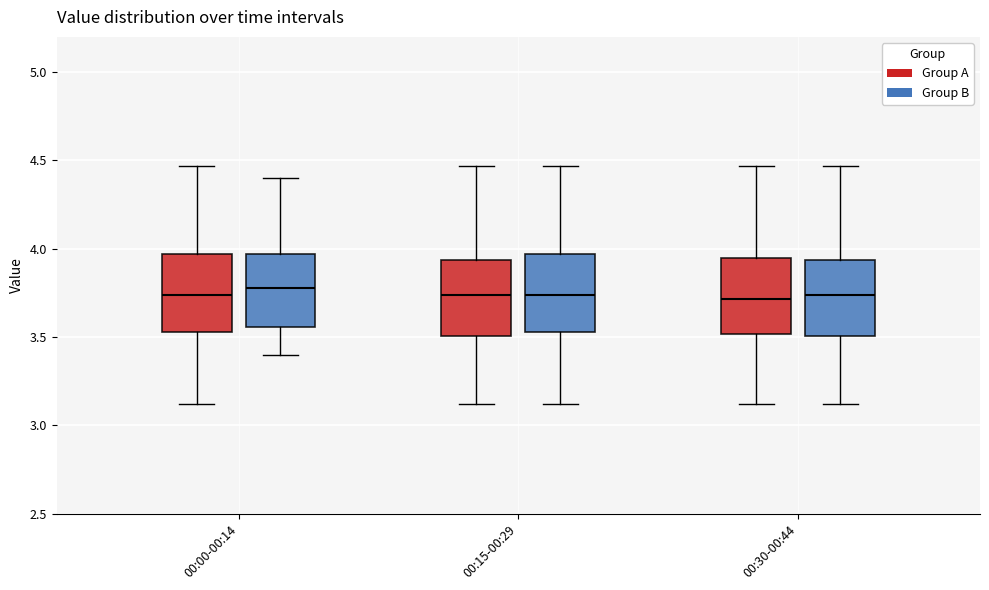

Reading left to right, transcribe this box plot: for each box, give where its median line is, the range the box spans, and where its two whiskers end, as read against the y-axis. The values are not printed on the chart, so give them approximately, as read against the axis.

00:00-00:14 (Group A): median 3.75, box 3.55 to 3.95, whiskers 3.10 to 4.45
00:00-00:14 (Group B): median 3.80, box 3.55 to 3.95, whiskers 3.40 to 4.40
00:15-00:29 (Group A): median 3.75, box 3.50 to 3.95, whiskers 3.10 to 4.45
00:15-00:29 (Group B): median 3.75, box 3.55 to 3.95, whiskers 3.10 to 4.45
00:30-00:44 (Group A): median 3.70, box 3.50 to 3.95, whiskers 3.10 to 4.45
00:30-00:44 (Group B): median 3.75, box 3.50 to 3.95, whiskers 3.10 to 4.45